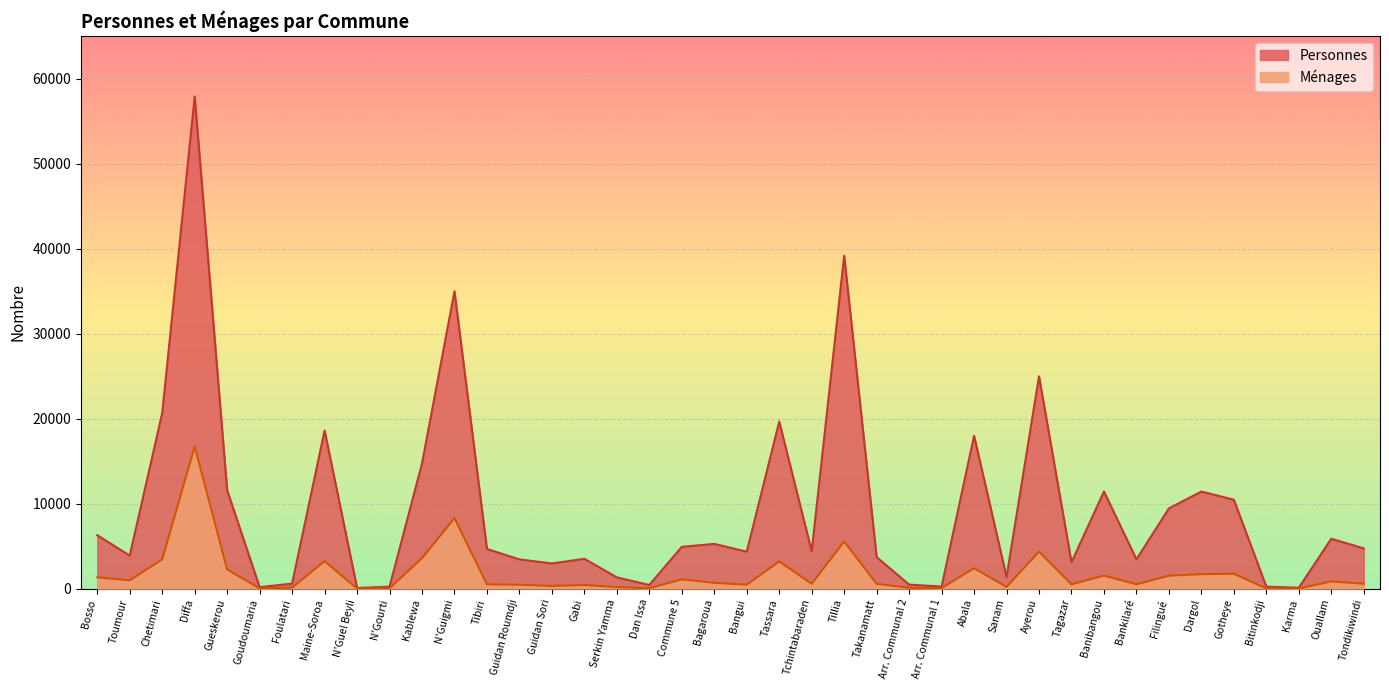

At which label does Personnes reach its minimum?

N'Guel Beyli